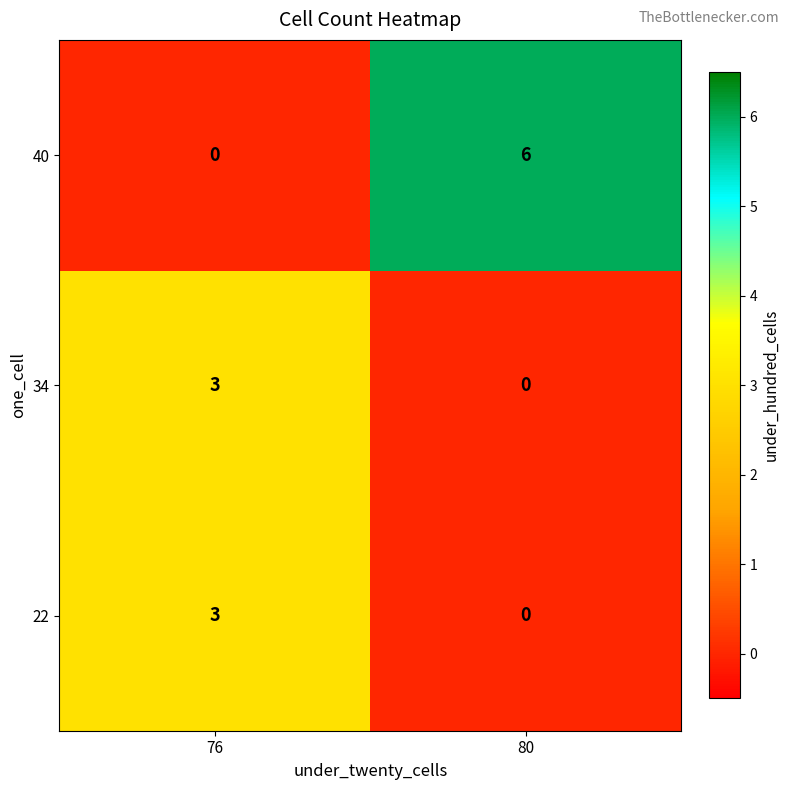

Which series has the largest total across all categories?

40